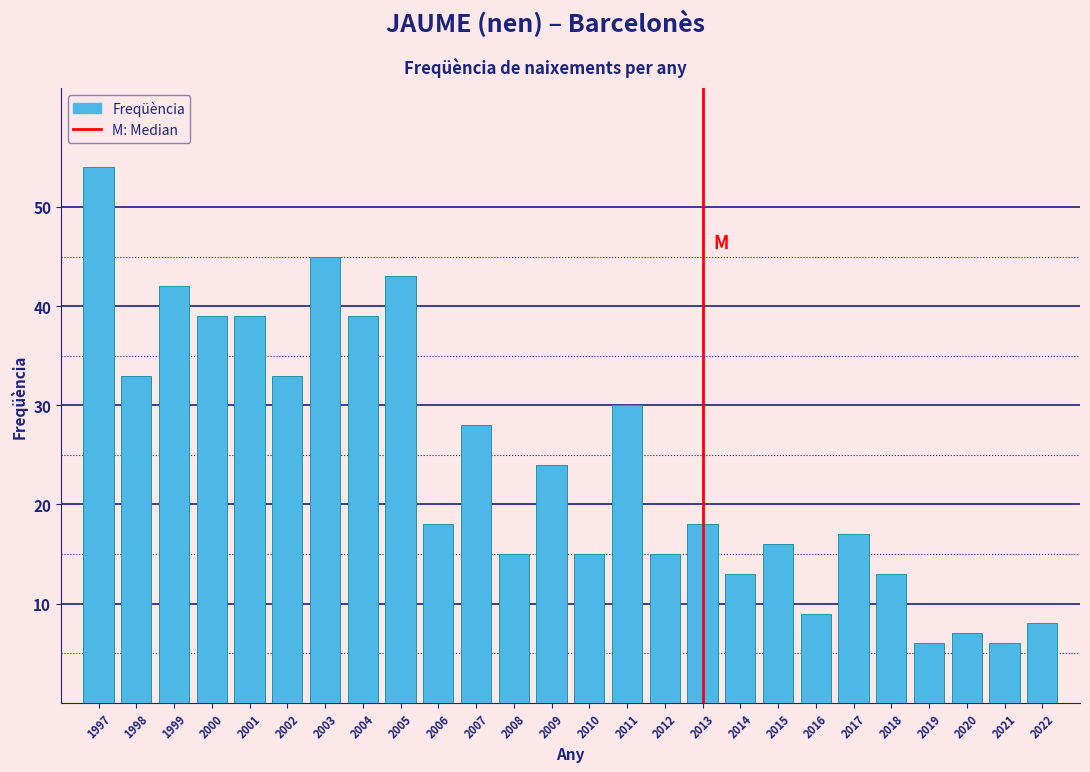

Reading left to right, extract all data points from this chart.

1997=54	1998=33	1999=42	2000=39	2001=39	2002=33	2003=45	2004=39	2005=43	2006=18	2007=28	2008=15	2009=24	2010=15	2011=30	2012=15	2013=18	2014=13	2015=16	2016=9	2017=17	2018=13	2019=6	2020=7	2021=6	2022=8